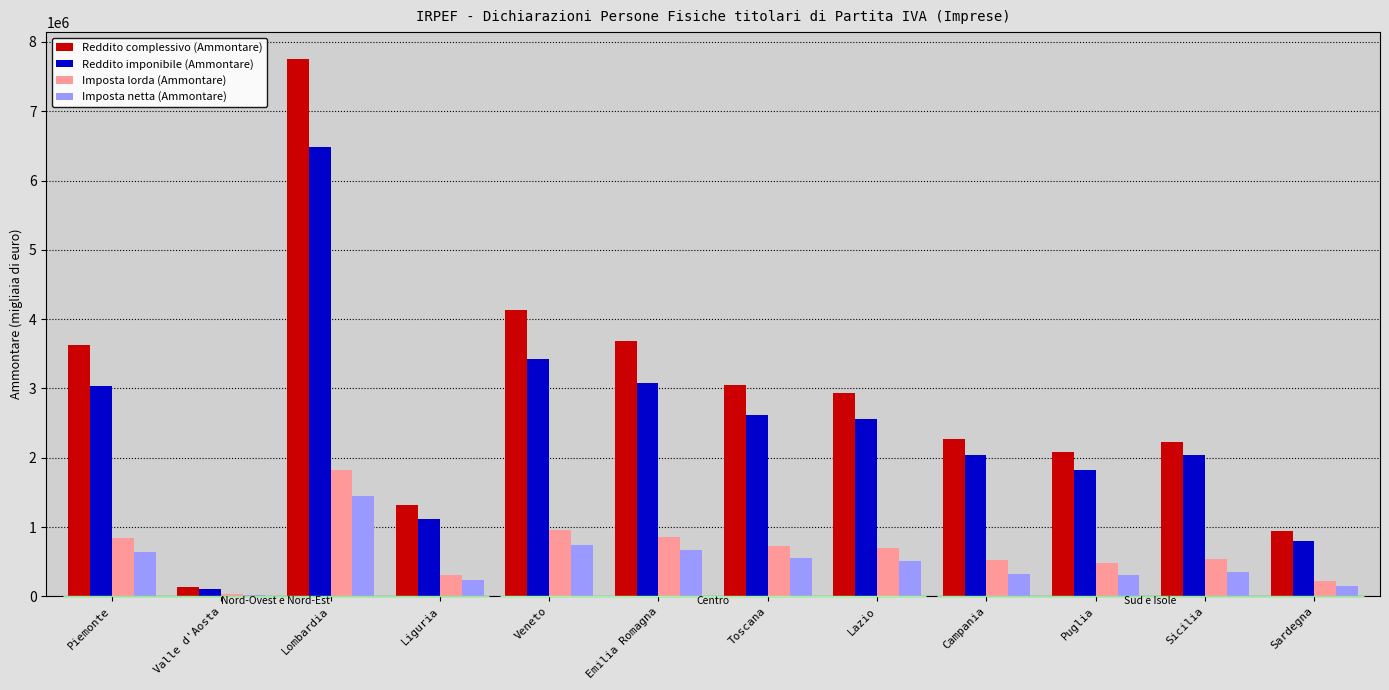

Where is Reddito imponibile (Ammontare) nearest to the value 3296472?

Veneto